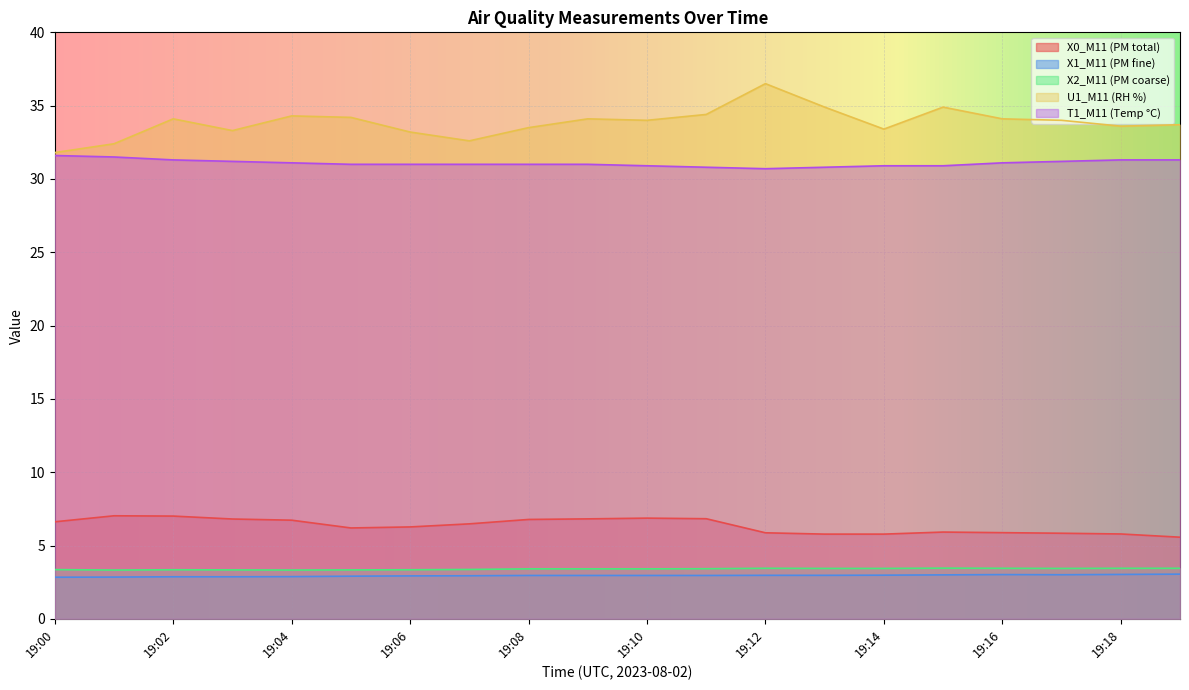

At how many categories does at least one series exceed 24?

20